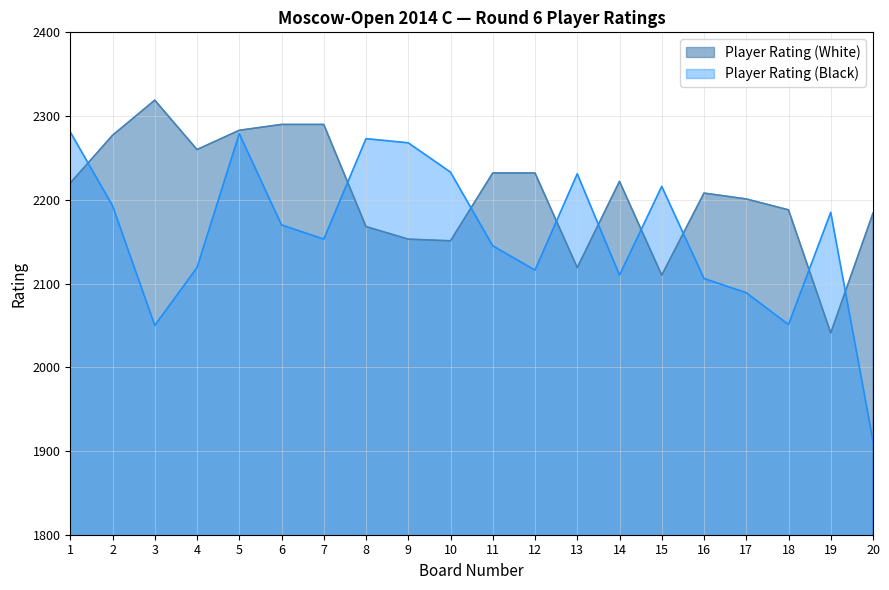

Reading left to right, list all the values displayed in this chart.

Player Rating (White): 2220	2277	2319	2260	2283	2290	2290	2168	2153	2151	2232	2232	2119	2222	2110	2208	2201	2188	2041	2184
Player Rating (Black): 2281	2193	2050	2119	2279	2170	2153	2273	2268	2233	2145	2116	2231	2110	2216	2106	2089	2051	2185	1912